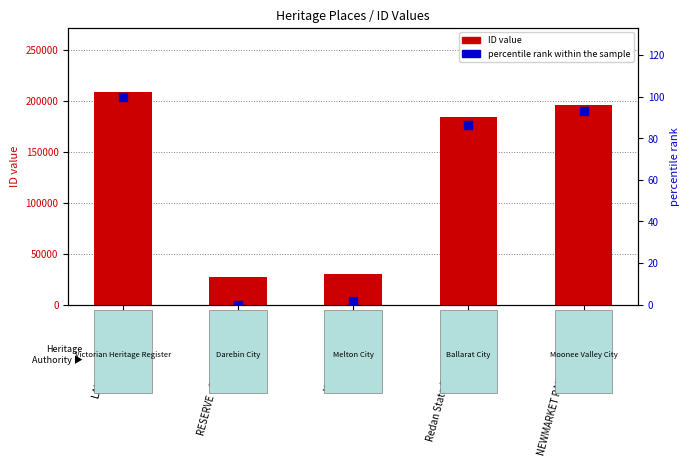

Which series has the largest total across all categories?

ID value